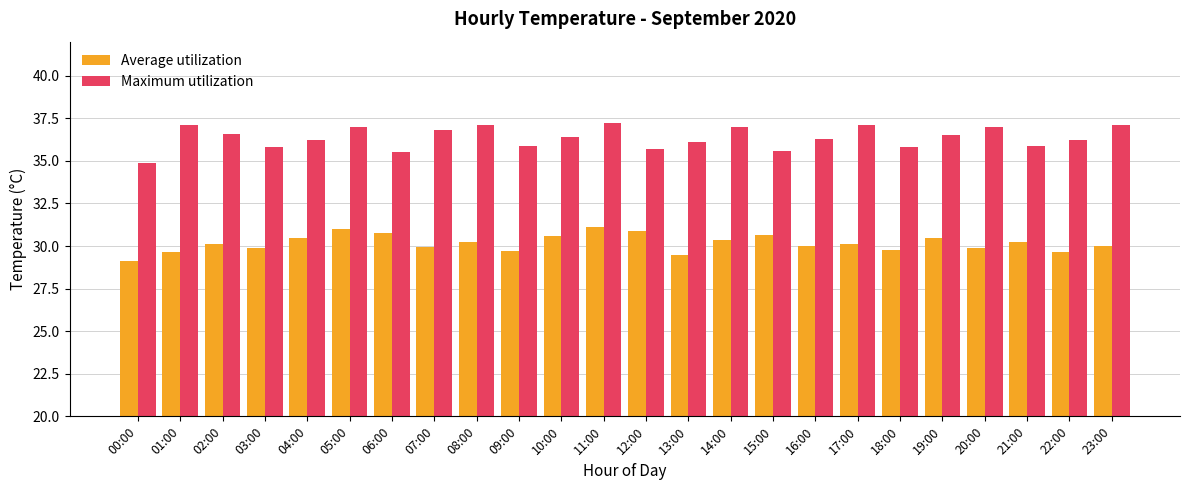

Rank the series by their average value, from highest to lowest.

Maximum utilization, Average utilization